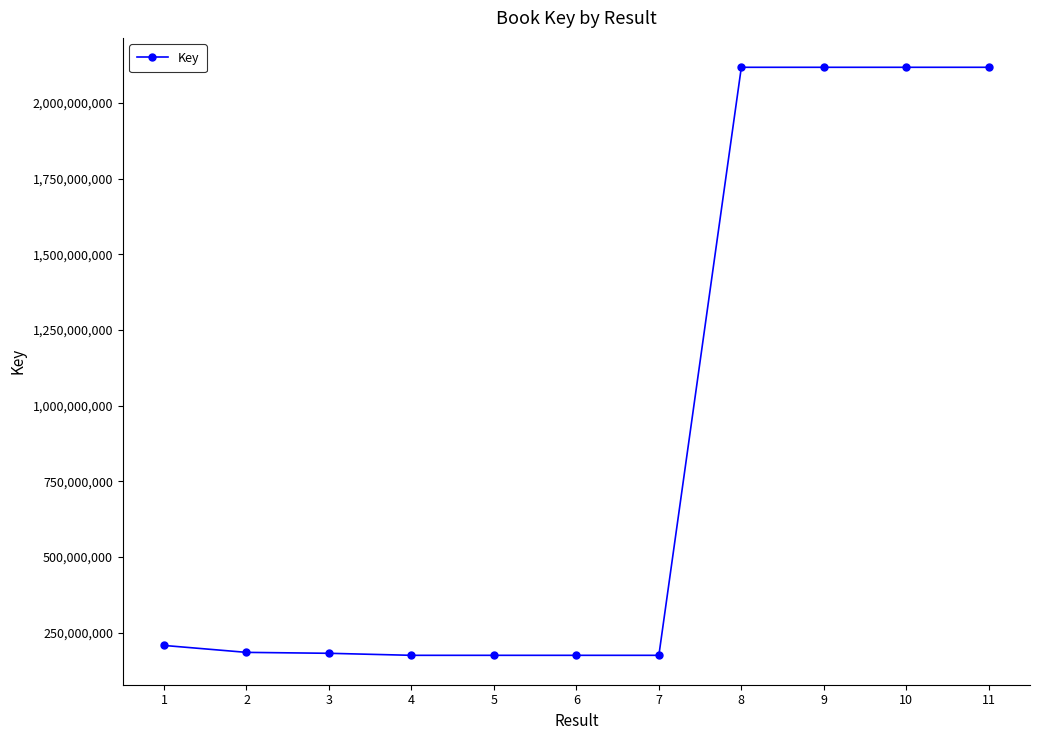

Which has a higher value, 8 or 4?

8